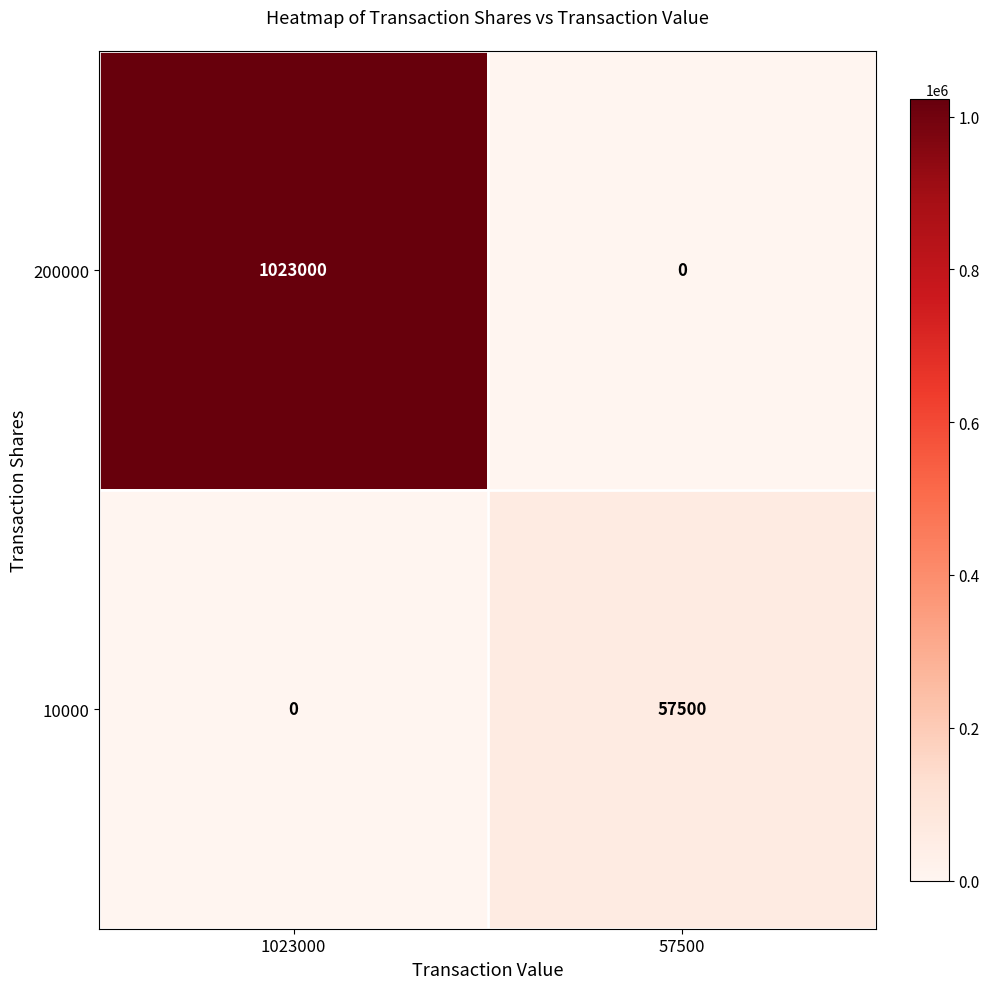

What is the maximum value for 200000?

1023000